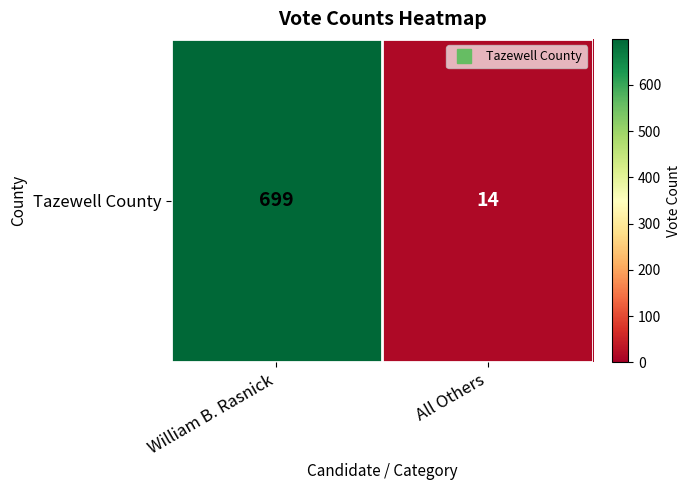

Is it true that the value at William B. Rasnick is 699?

True